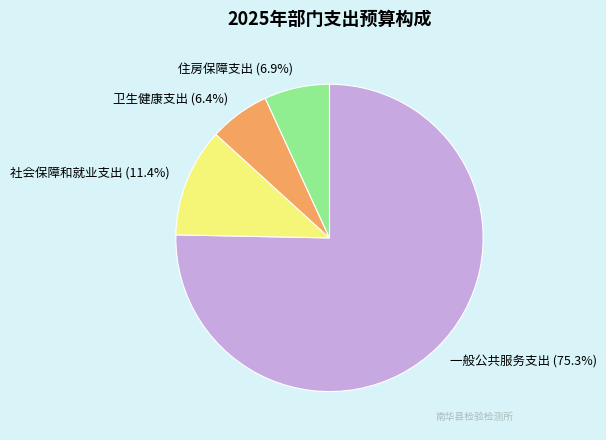

How many slices are in this pie chart?

4